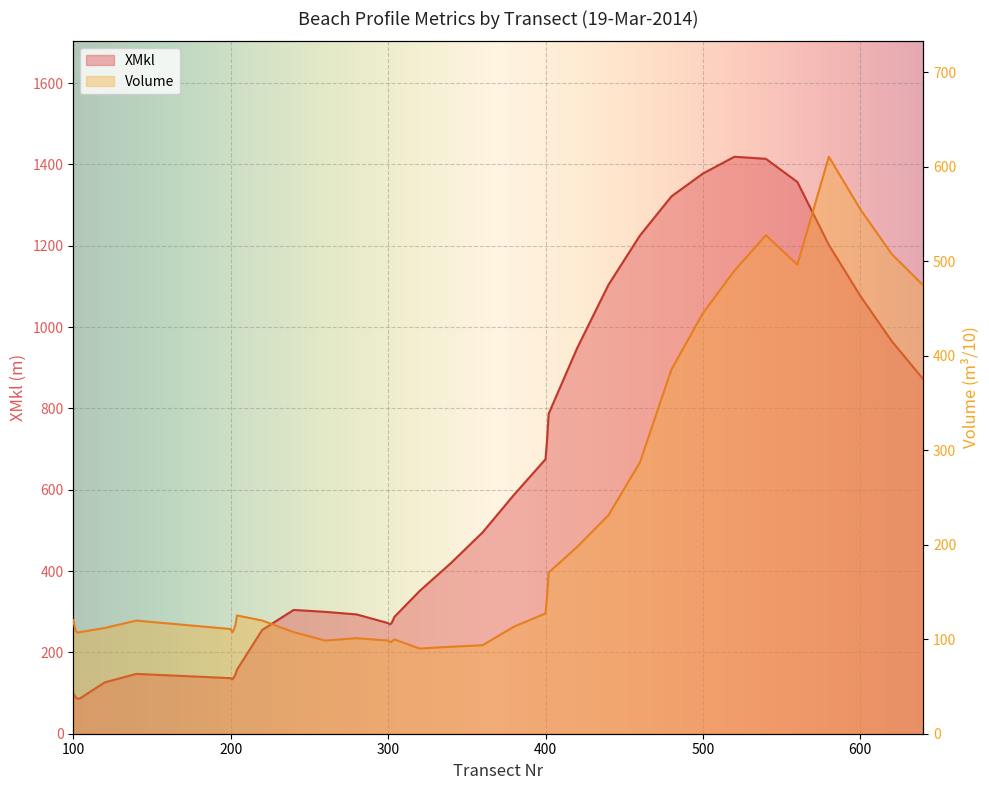

What is the lowest value of the XMkl series?

86.3